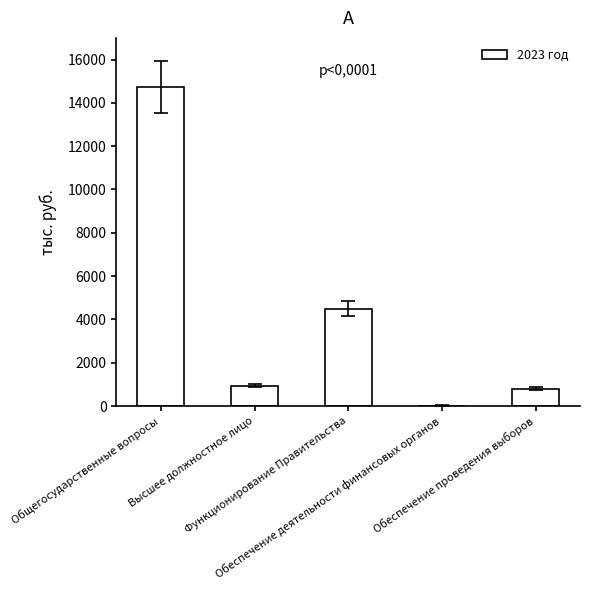

What is the greatest value displayed?

14730.1